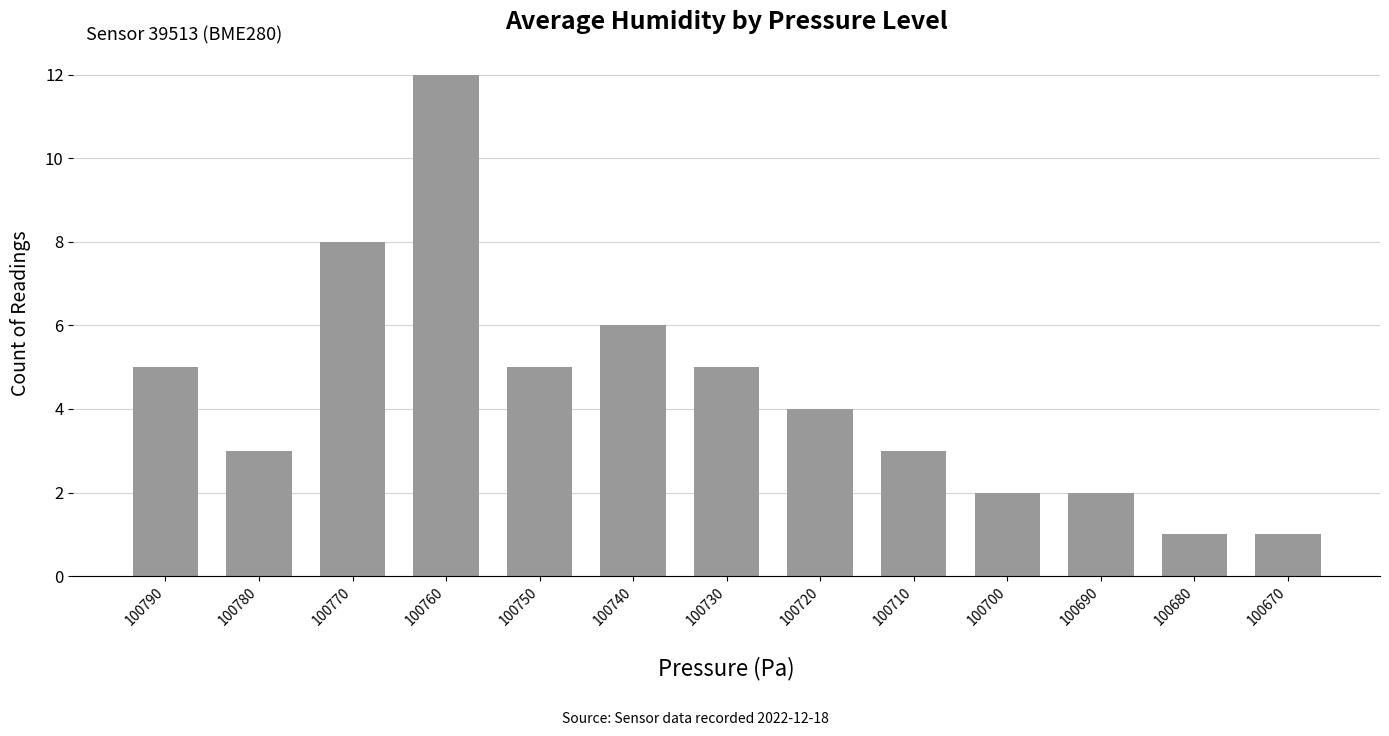

Where is the data nearest to the value 6?

100740